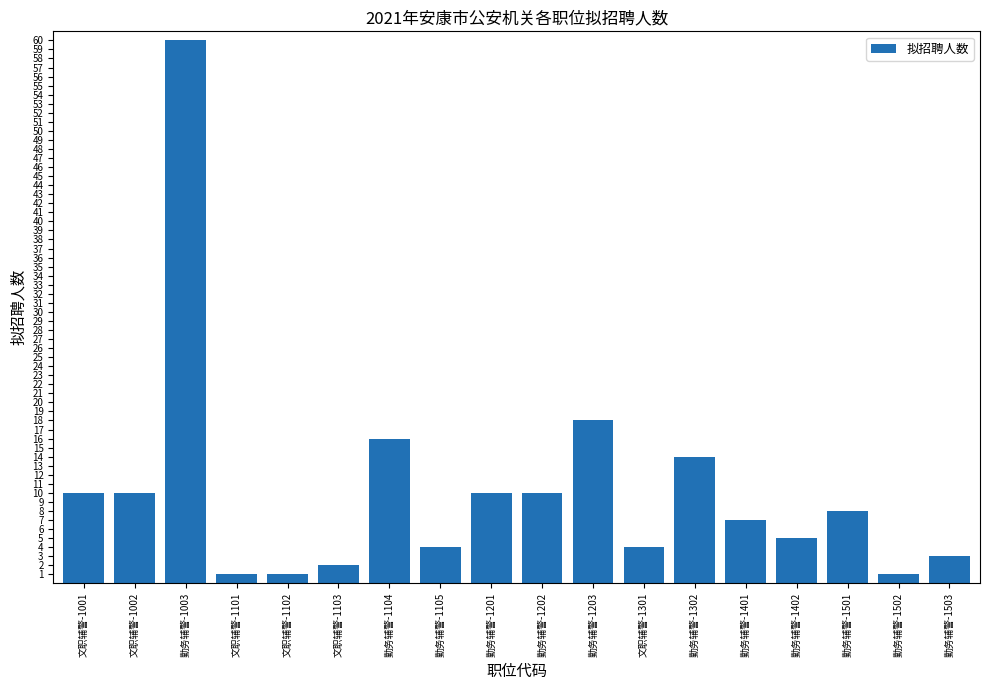

Approximately how many times larger is the value at 勤务辅警-1105 compared to 勤务辅警-1201?

0.4